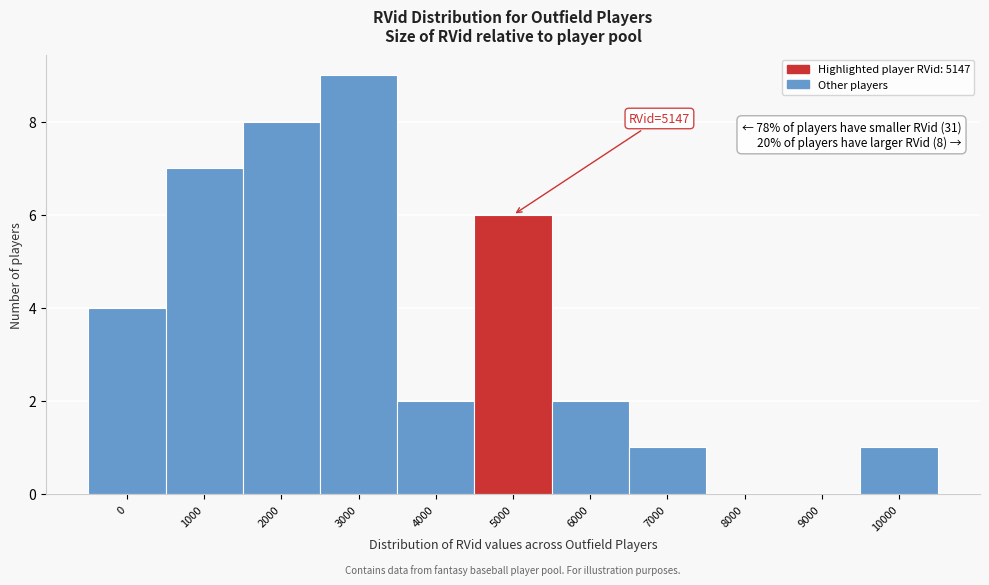

Reading left to right, list all the values displayed in this chart.

0=4	1000=7	2000=8	3000=9	4000=2	5000=6	6000=2	7000=1	8000=0	9000=0	10000=1